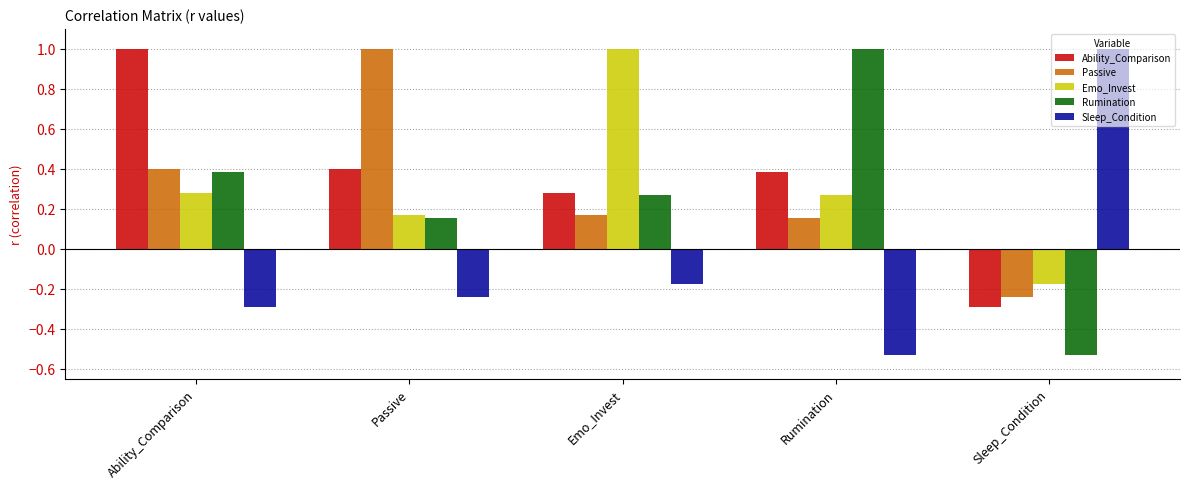

Rank the categories by Rumination value from lowest to highest.

Sleep_Condition, Passive, Emo_Invest, Ability_Comparison, Rumination